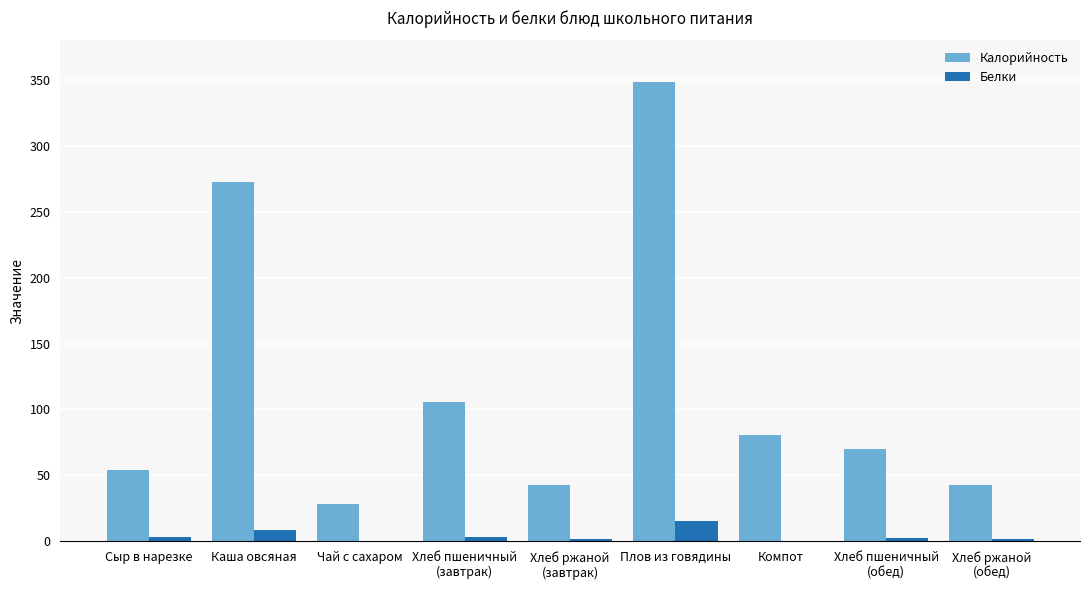

Is it true that Калорийность equals 272.8 at Каша овсяная?

True